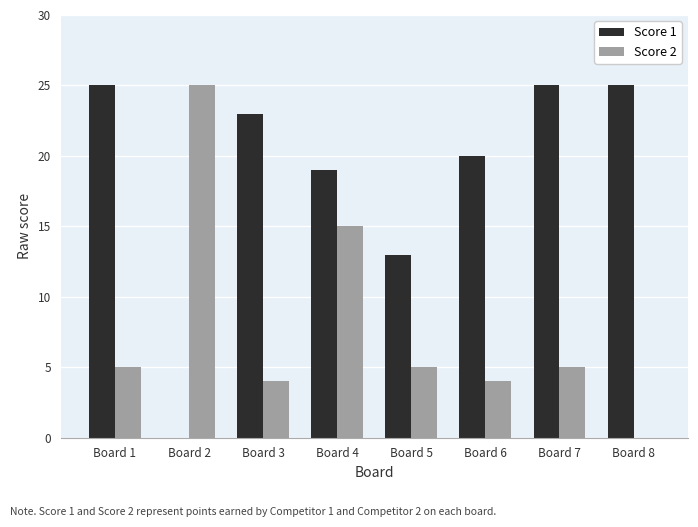

What is the approximate value of Score 2 at Board 4, to the nearest 5?

15